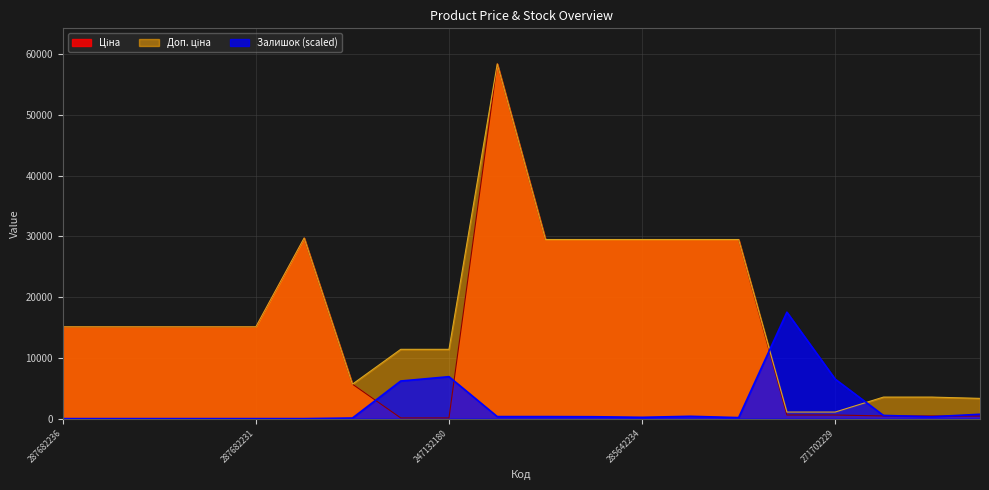

What is the spread (max minus min) of values at 247132181?

11295.9